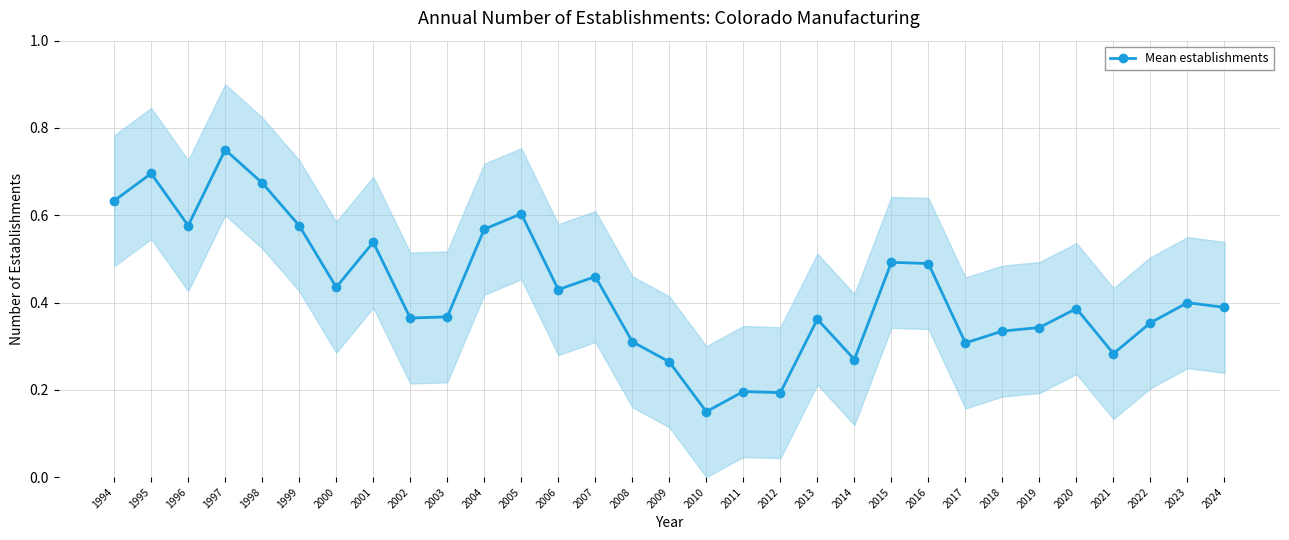

True or false: there are more than 2 points higher than both neighbors.

True